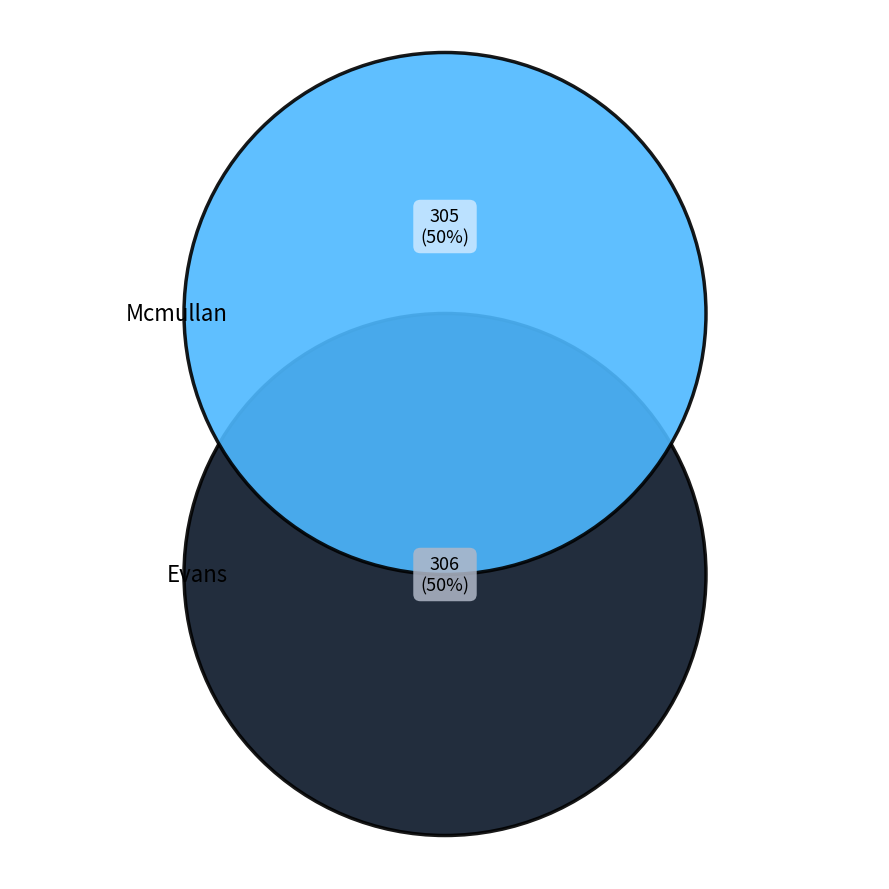

Is it true that Mcmullan is 55% of the pie?

False